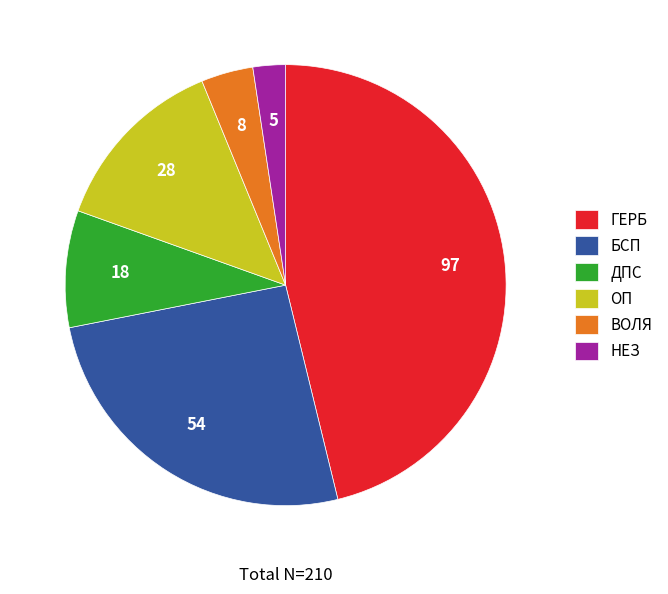

What is the ratio of the value at ГЕРБ to the value at ВОЛЯ?

12.1